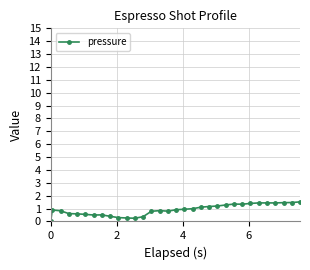

How many lines are shown in the chart?

1